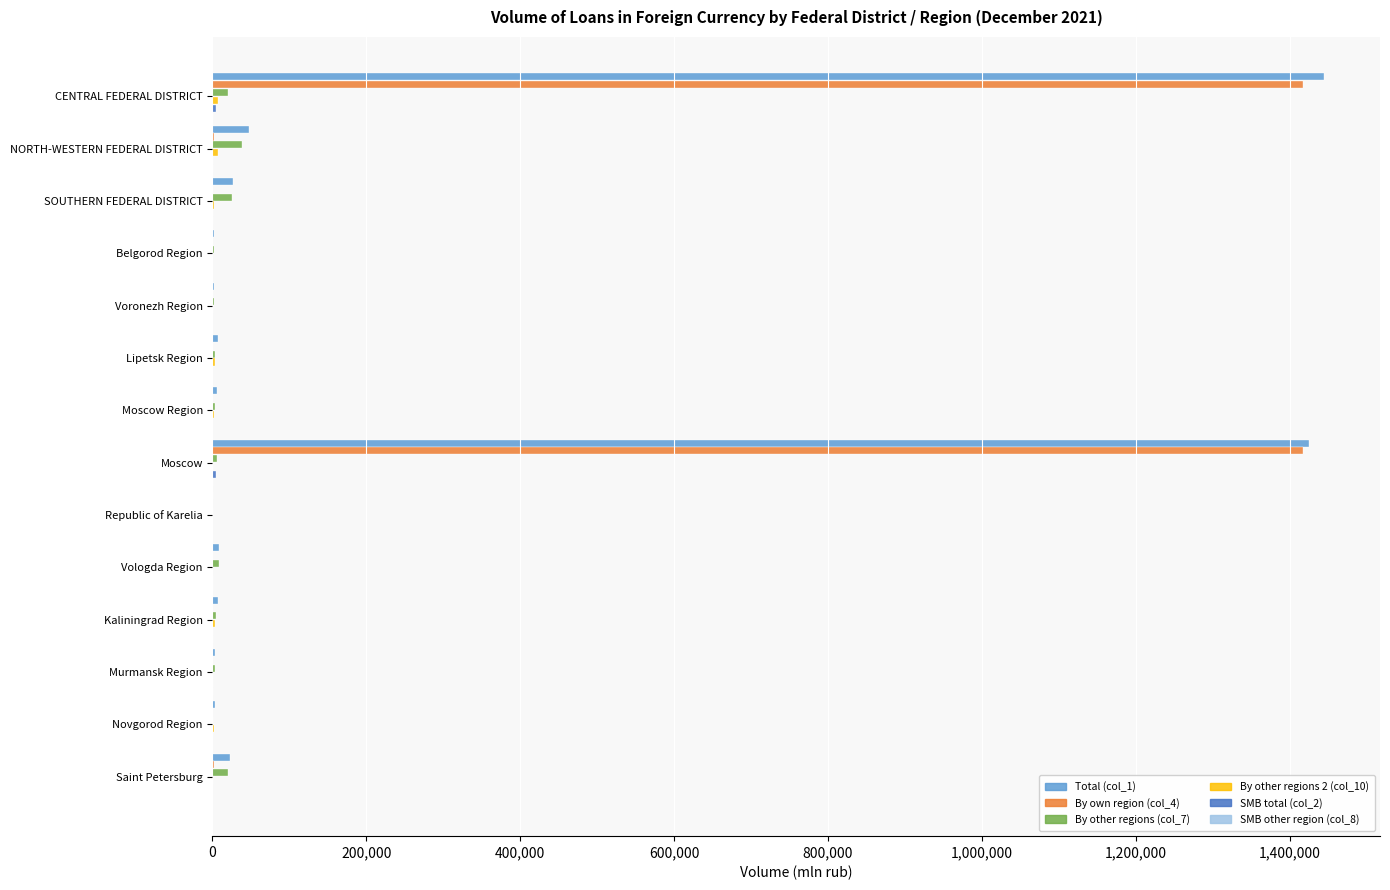

What is the average value of the Total (col_1) series?

214727